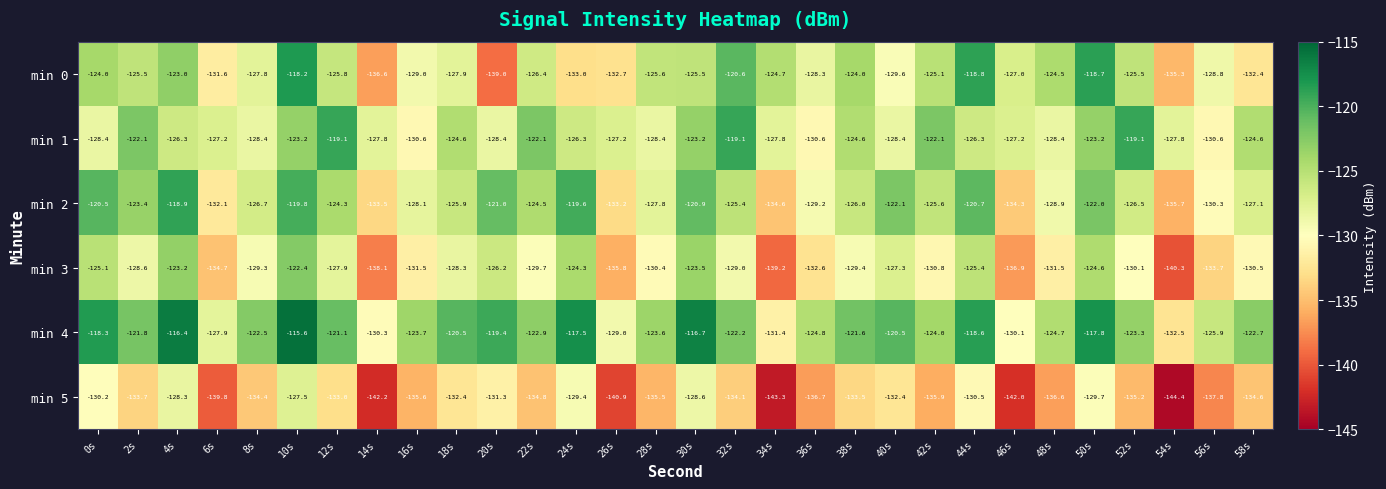

Which series has the widest spread of values?

min 0